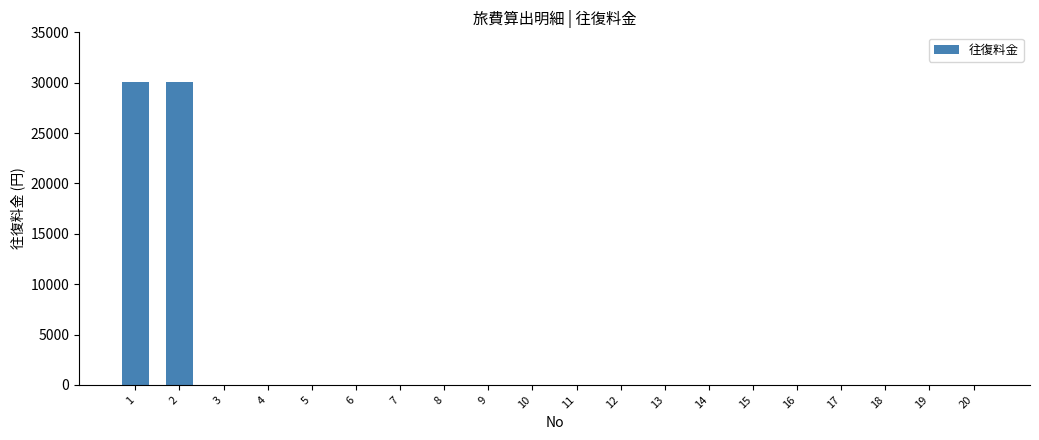

Is it true that the value at 11 is 17441?

False